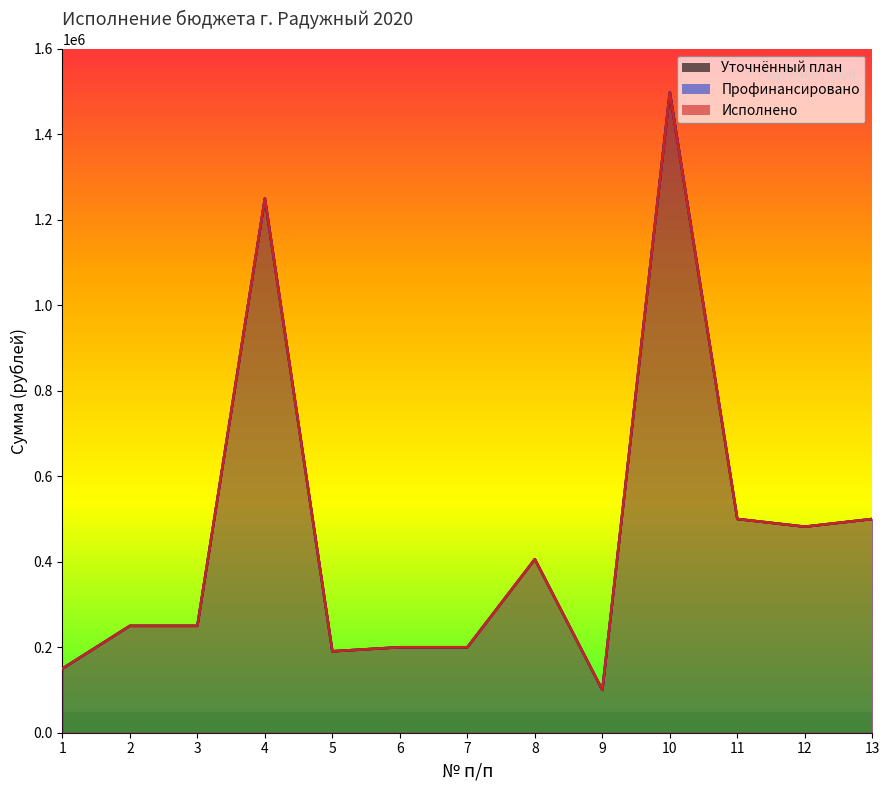

What are all the series names shown in the legend?

Уточнённый план, Профинансировано, Исполнено